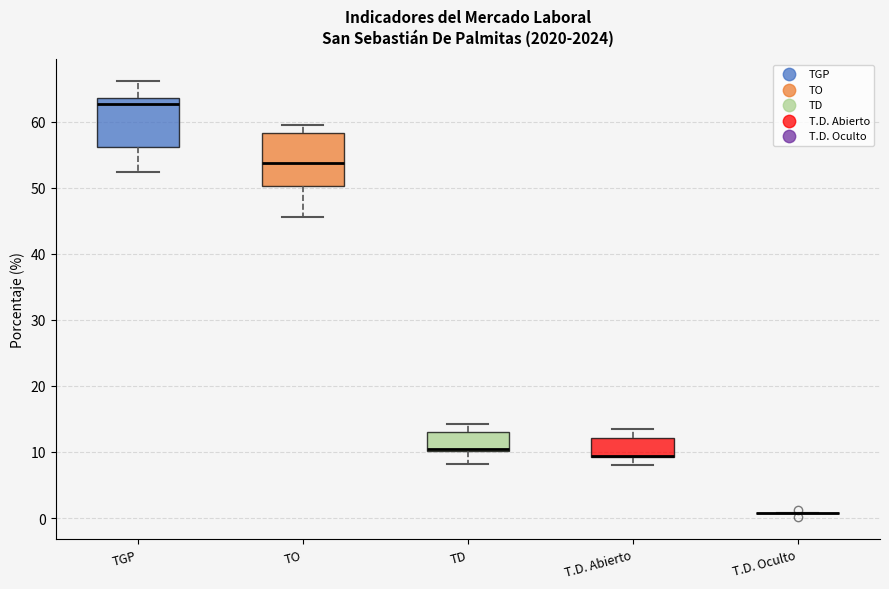

Reading left to right, read every box against the y-axis: the position of its median line, the range the box covers, and the ends of its whiskers. The values are not printed on the chart, so give them approximately, as read against the axis.

TGP: median 63, box 56 to 64, whiskers 52 to 66
TO: median 54, box 50 to 58, whiskers 46 to 59
TD: median 10 (just above the box's lower edge), box 10 to 13, whiskers 8 to 14
T.D. Abierto: median 9 (drawn on the box's lower edge), box 9 to 12, whiskers 8 to 13
T.D. Oculto: box collapsed to a line at 1, whiskers 1 to 1